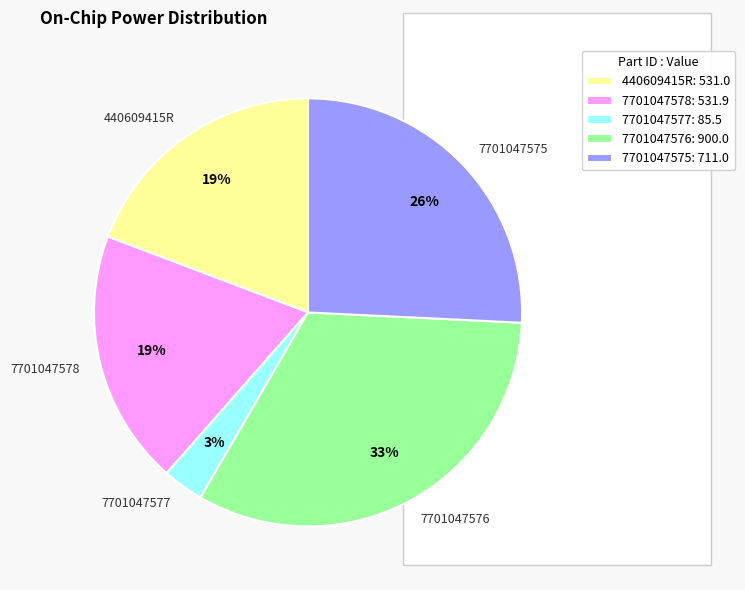

Do 7701047578 and 7701047576 together represent more than half of the pie?

Yes